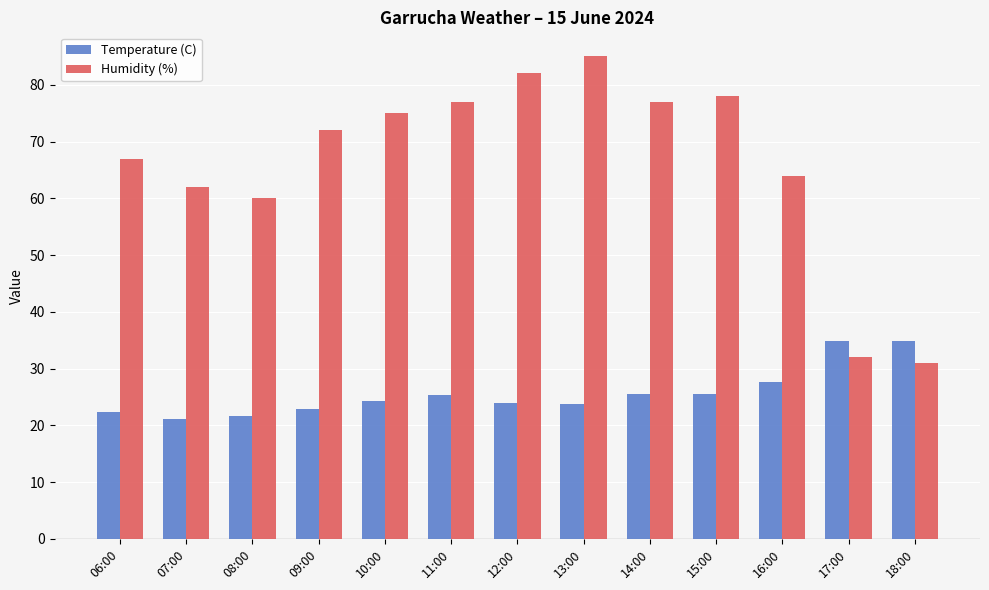

Which series changed the most between 13:00 and 16:00?

Humidity (%)